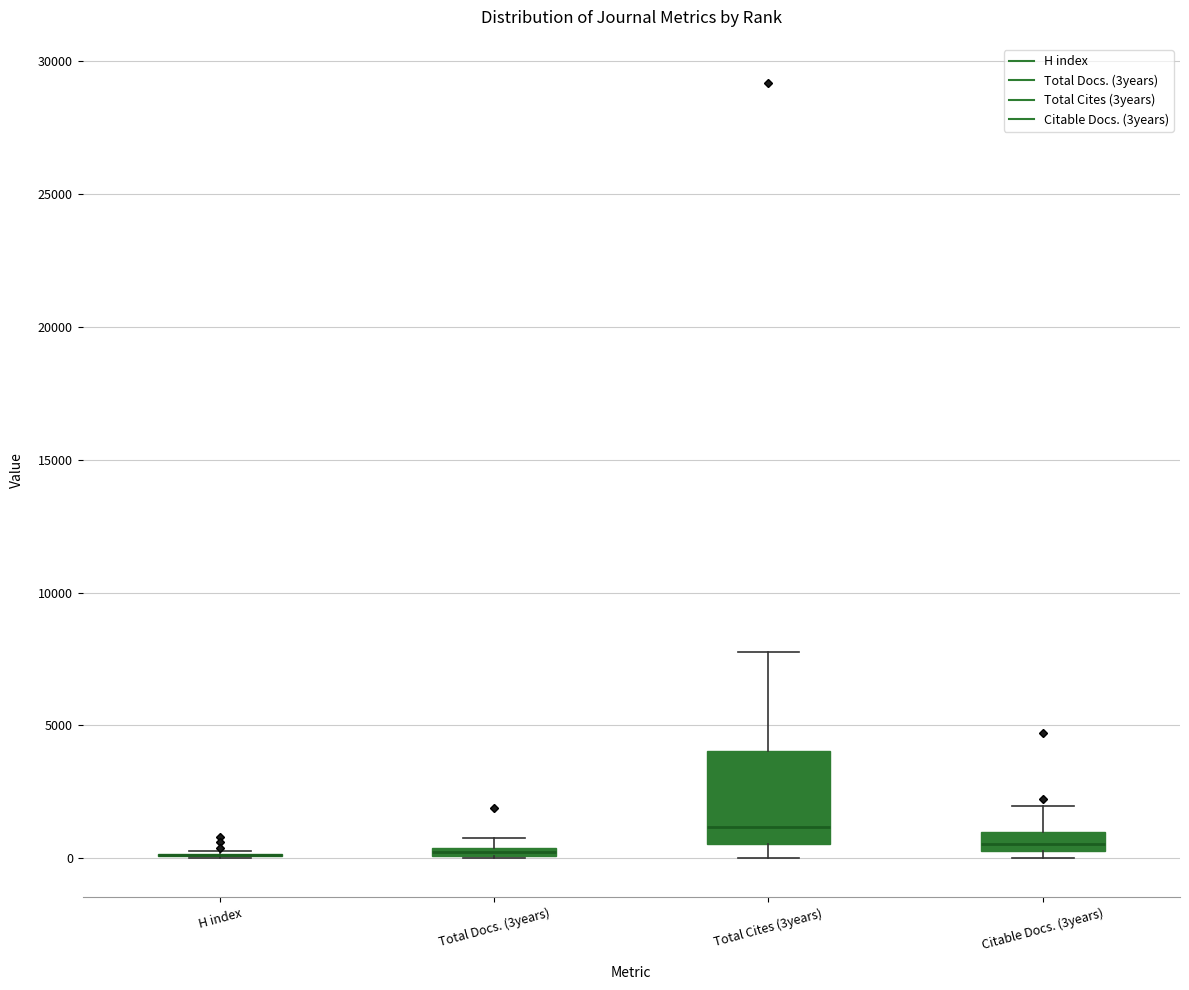

Where is the lower edge of the box for Total Cites (3years) on the y-axis? The values are not printed on the chart, so give them approximately, as read against the axis.

500